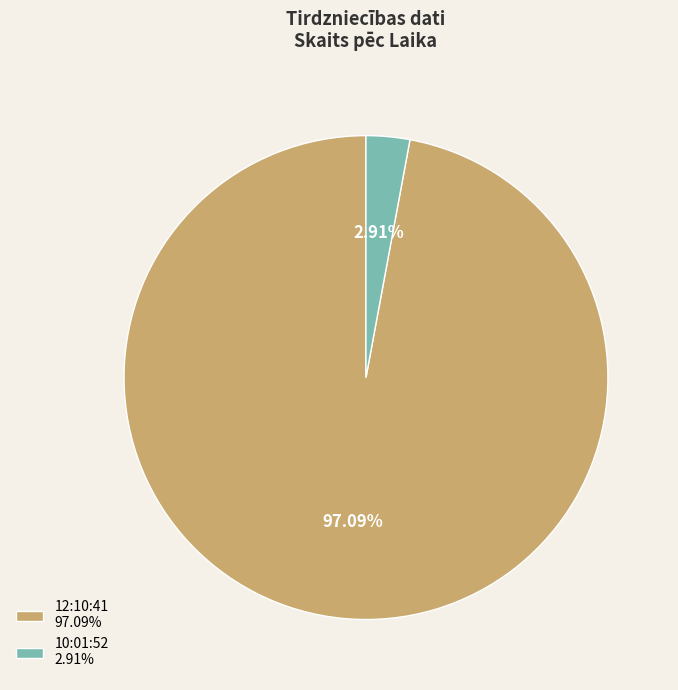

How many slices are in this pie chart?

2